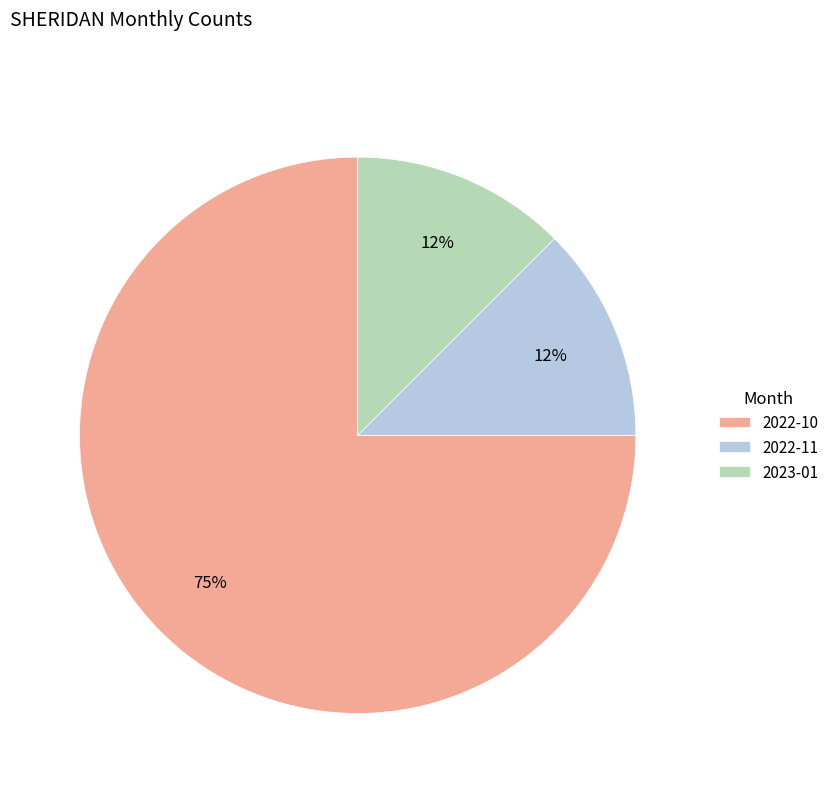

Do 2022-10 and 2022-11 together represent more than half of the pie?

Yes